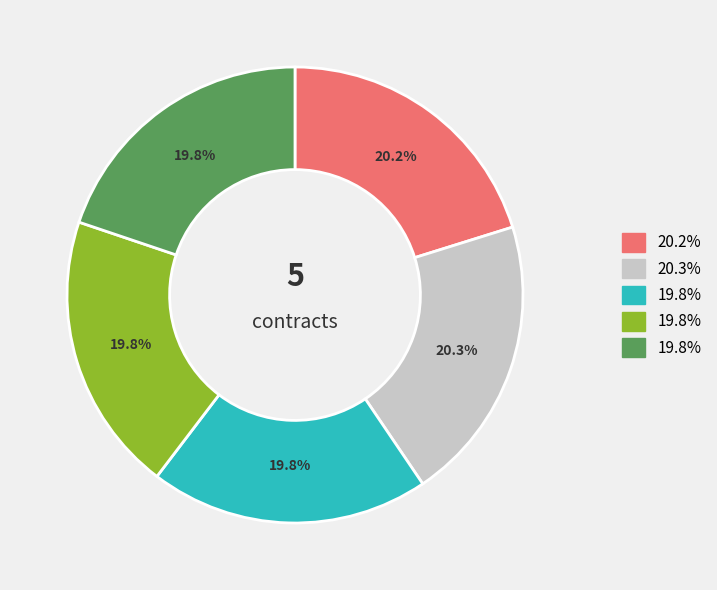

Is there any slice that represents more than half of the pie?

No